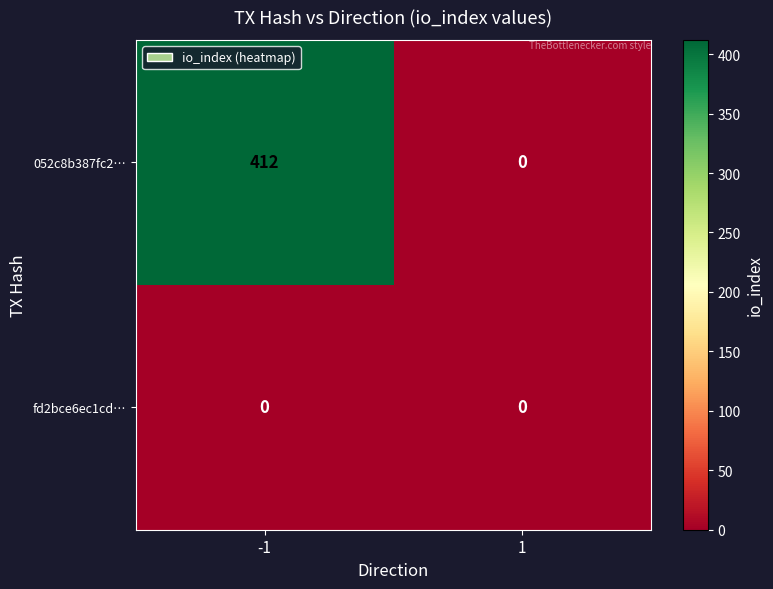

Reading right to left, transcribe all the data shown in this chart.

052c8b387fc2…: 1=0	-1=412
fd2bce6ec1cd…: 1=0	-1=0